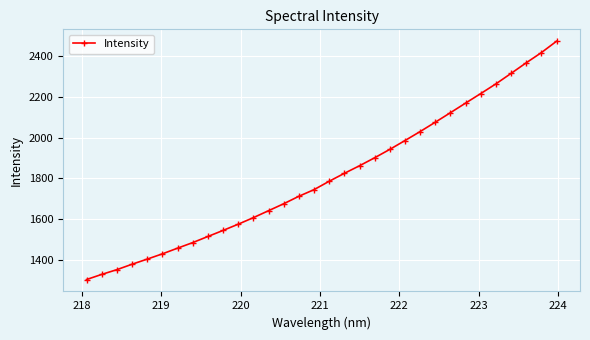

What is the greatest value displayed?

2474.4